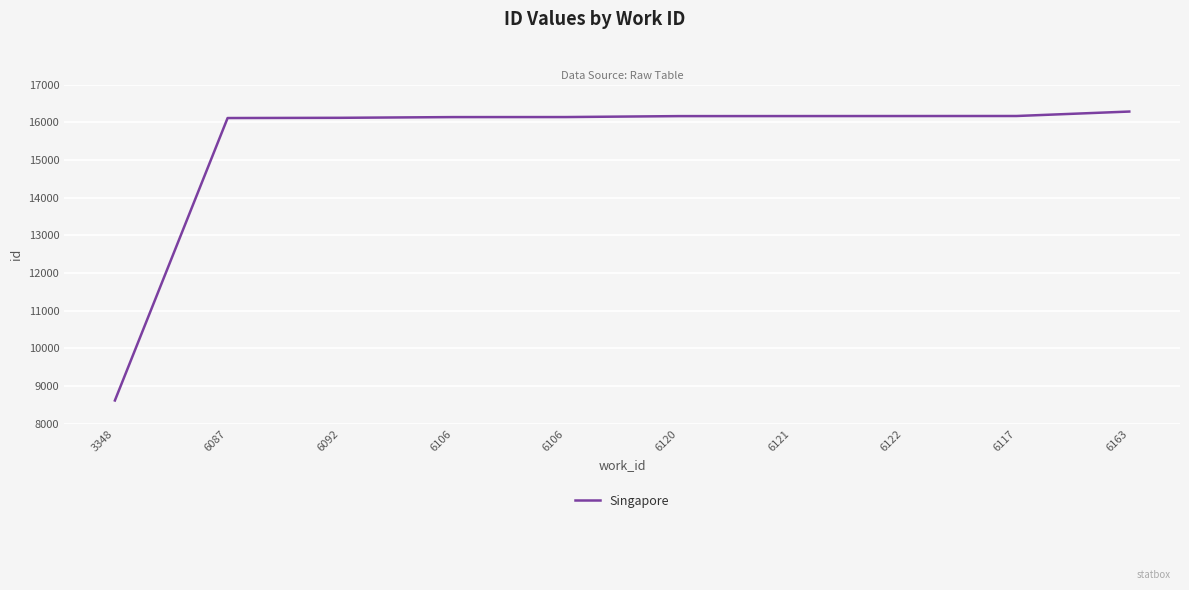

Rank the categories by value from lowest to highest.

3348, 6087, 6092, 6106, 6106, 6120, 6121, 6122, 6117, 6163